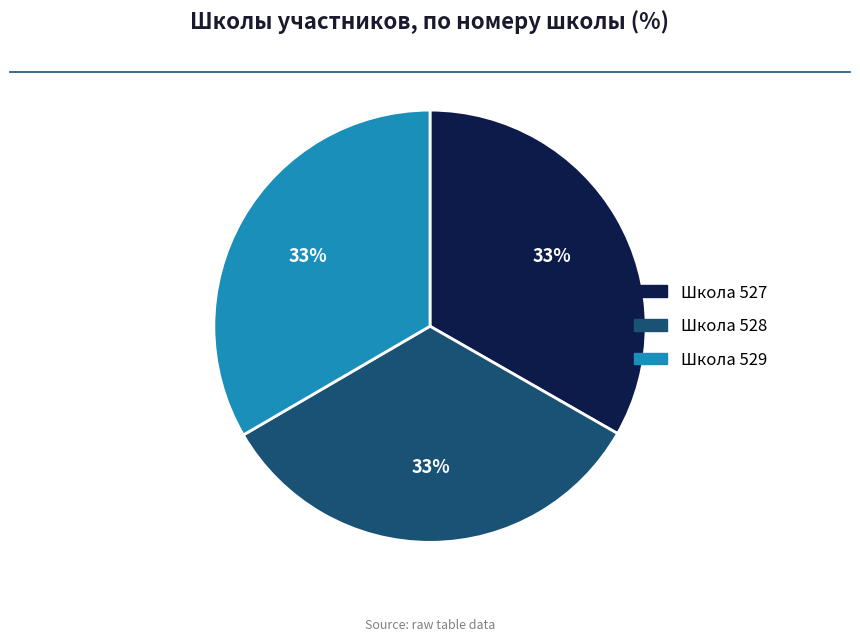

Is there a majority slice in this chart?

No